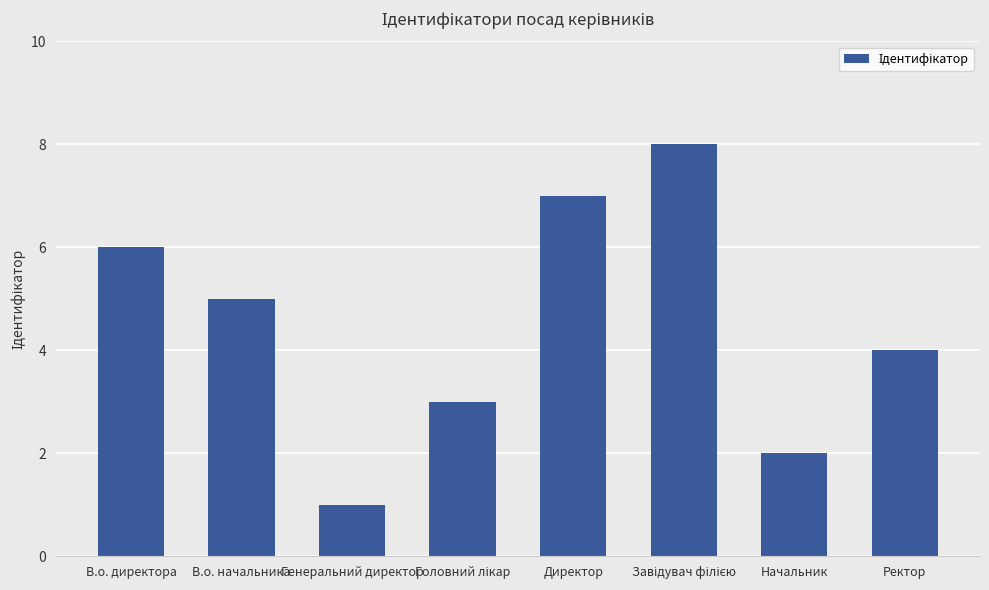

What is the maximum value shown in the chart?

8